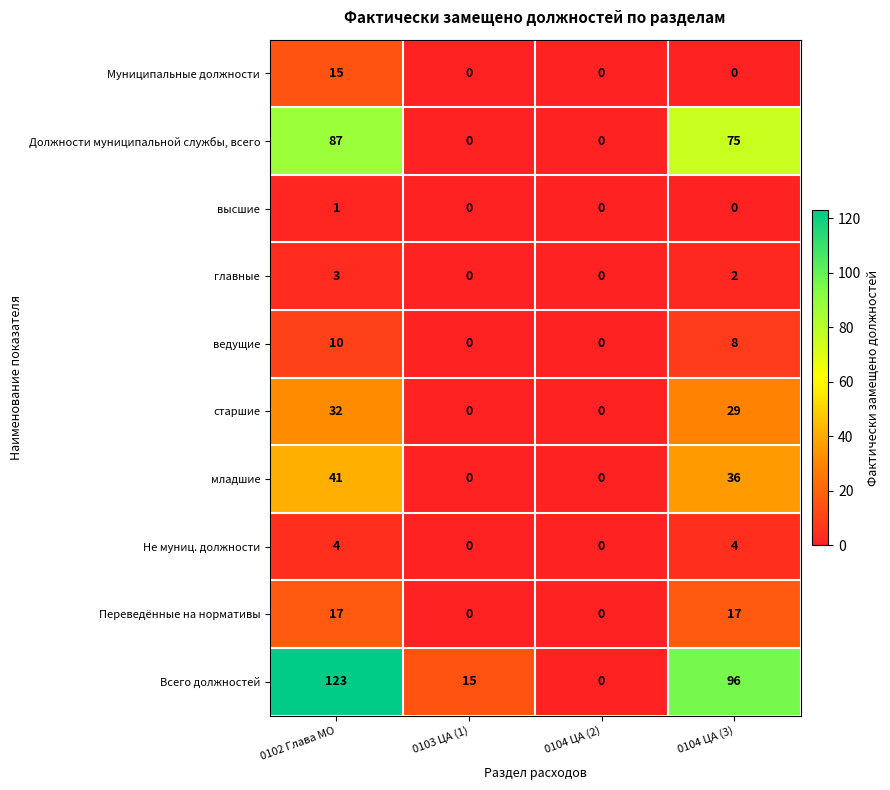

What is the sum of all Переведённые на нормативы values?

34